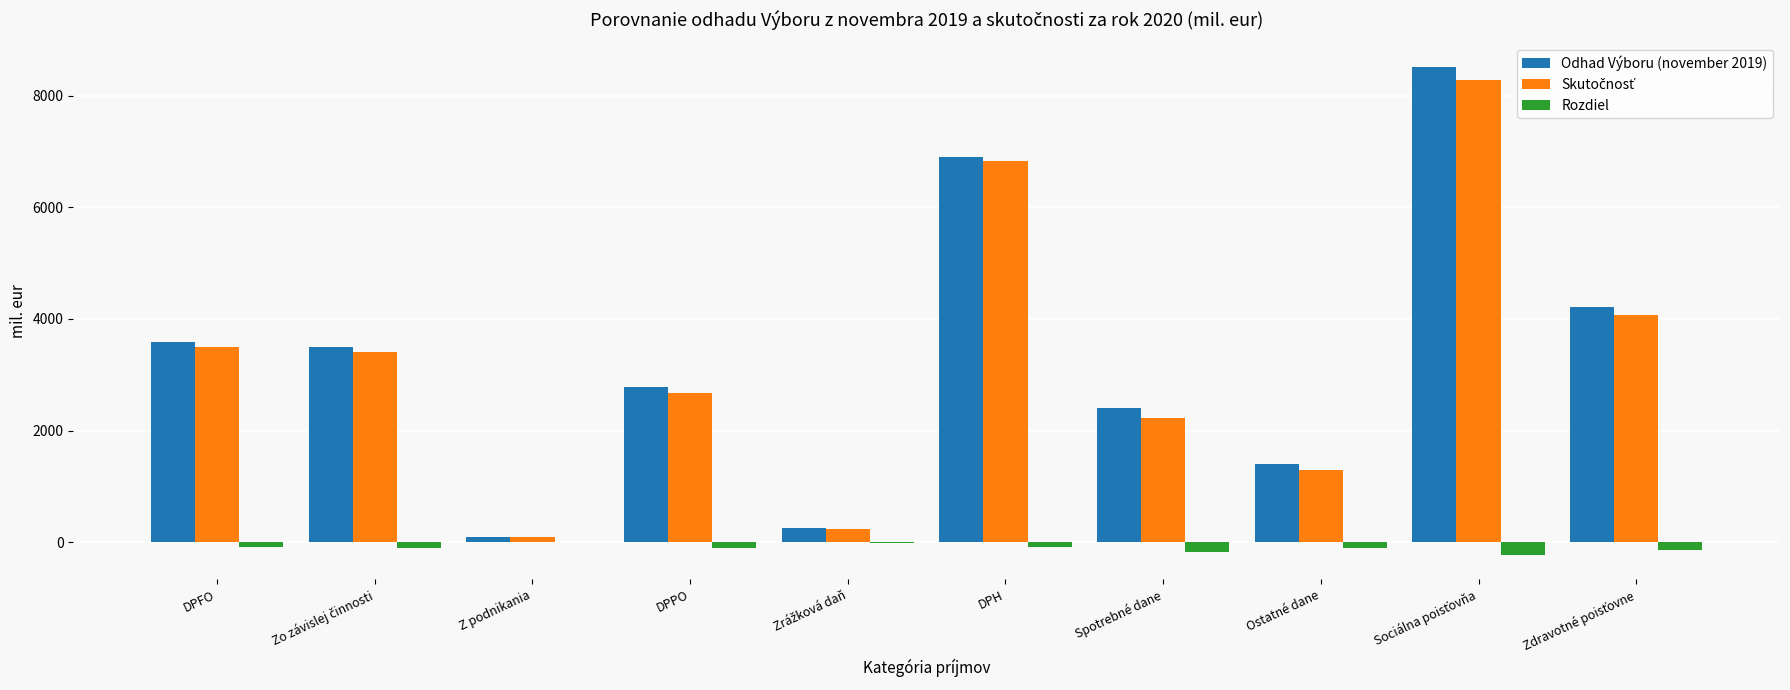

Is it true that Odhad Výboru (november 2019) equals 1398.3 at Ostatné dane?

True